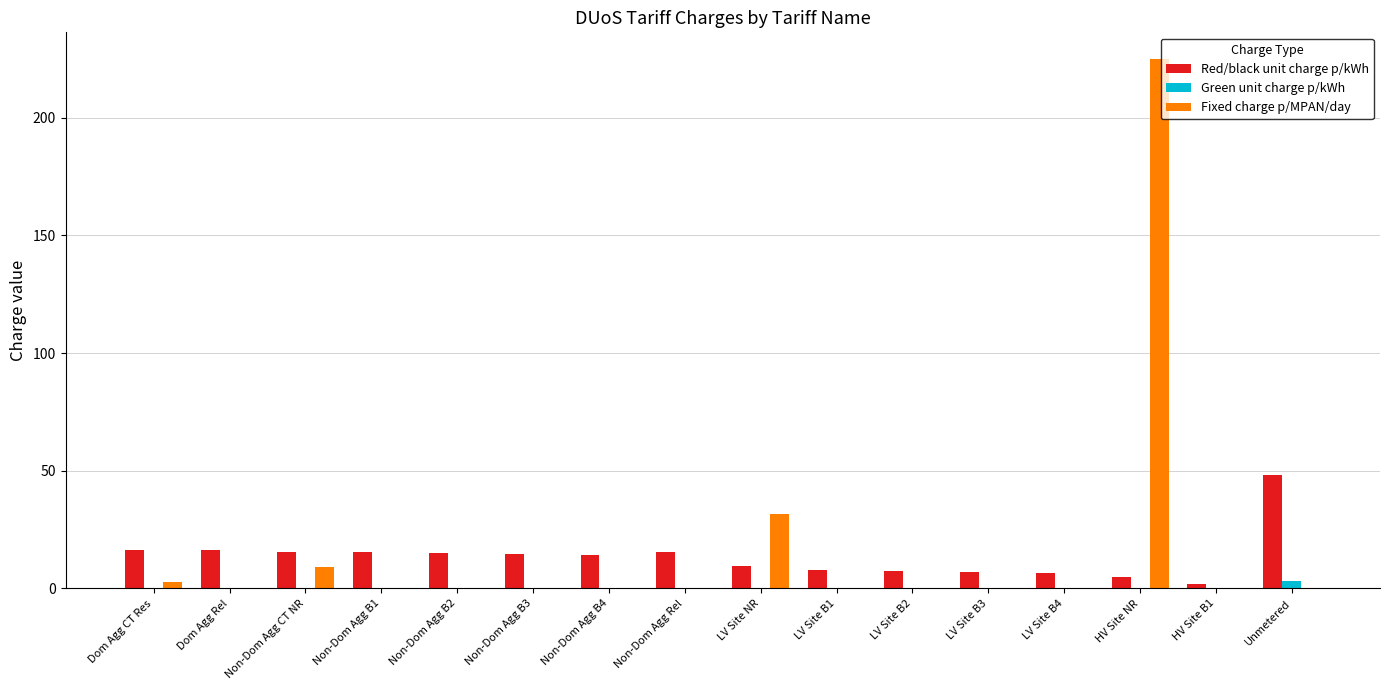

What is the total value across all series at HV Site B1?

2.0